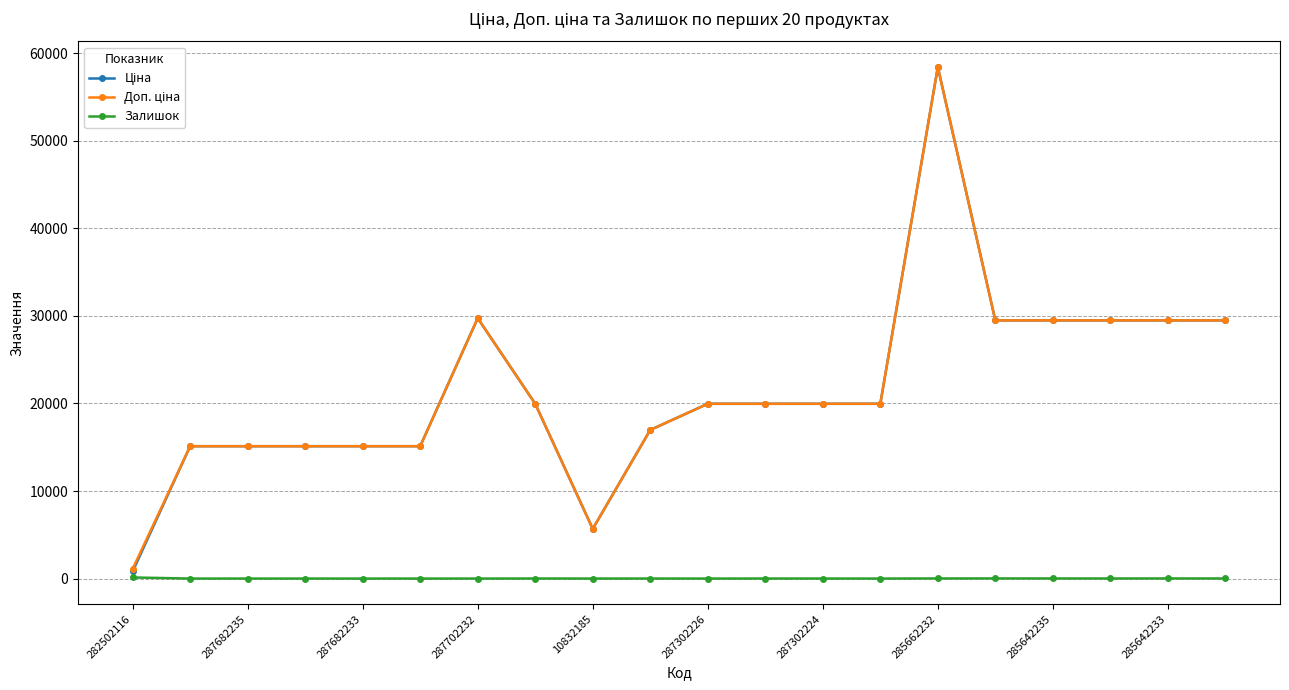

What is the greatest value displayed?

58426.5